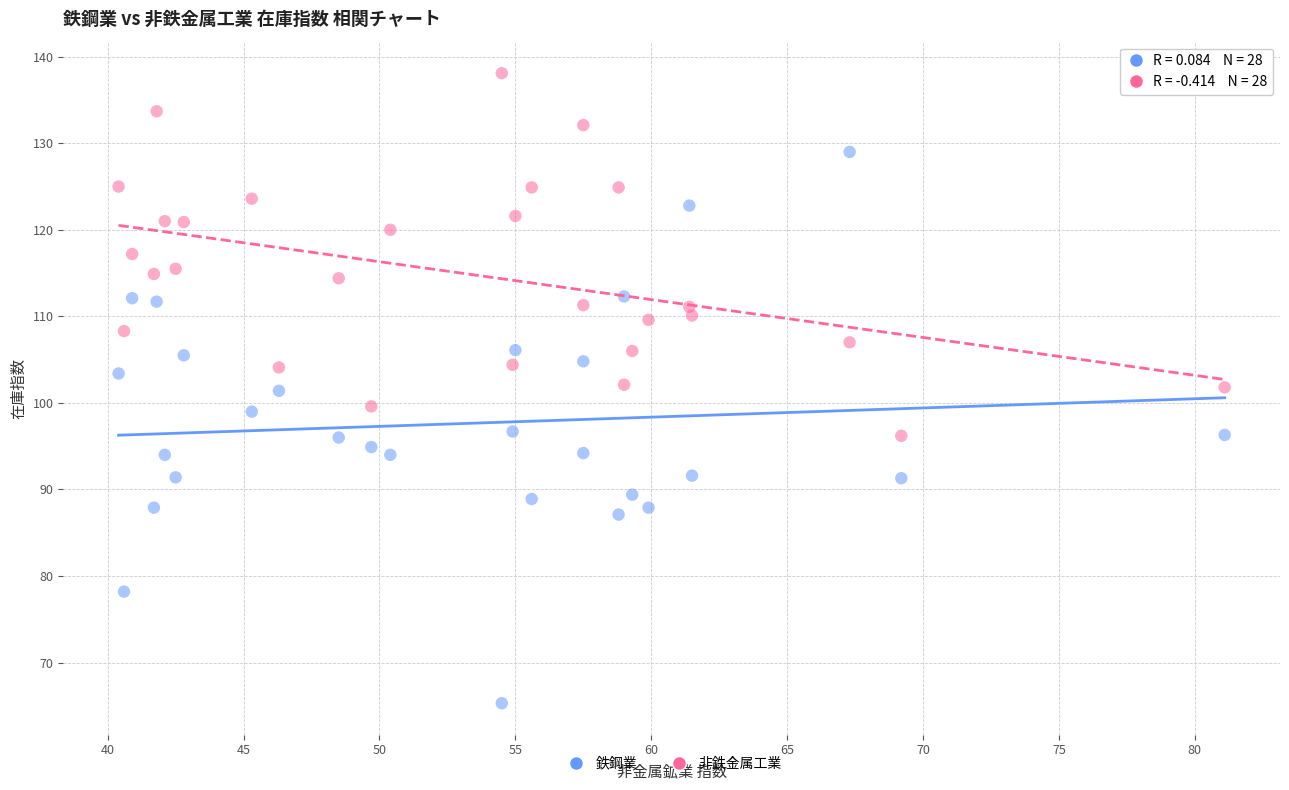

Across all data points, what is the range of Y values (max minus min)?

72.8